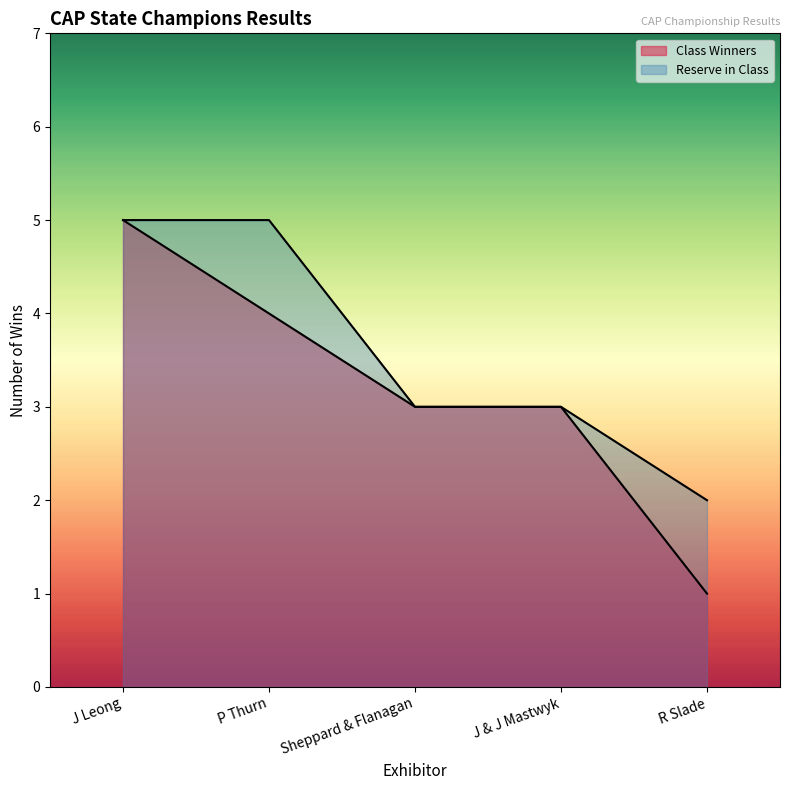

List the series in order of their peak value, highest first.

Class Winners, Reserve in Class